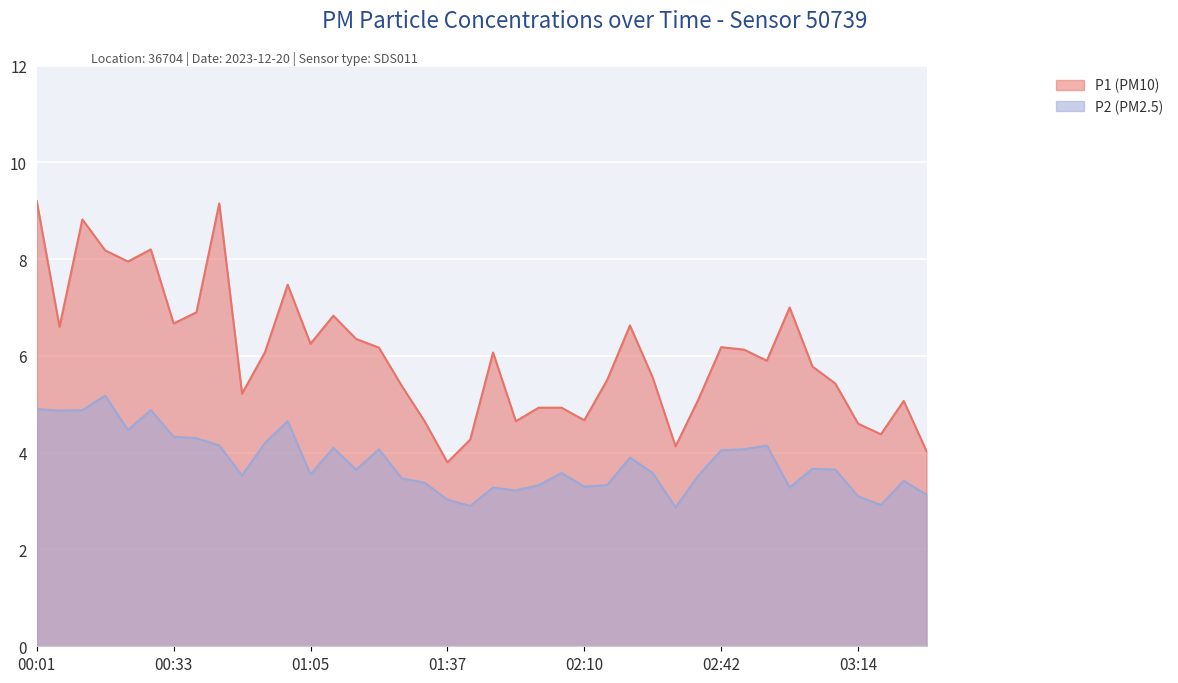

Which series has the widest spread of values?

P1 (PM10)